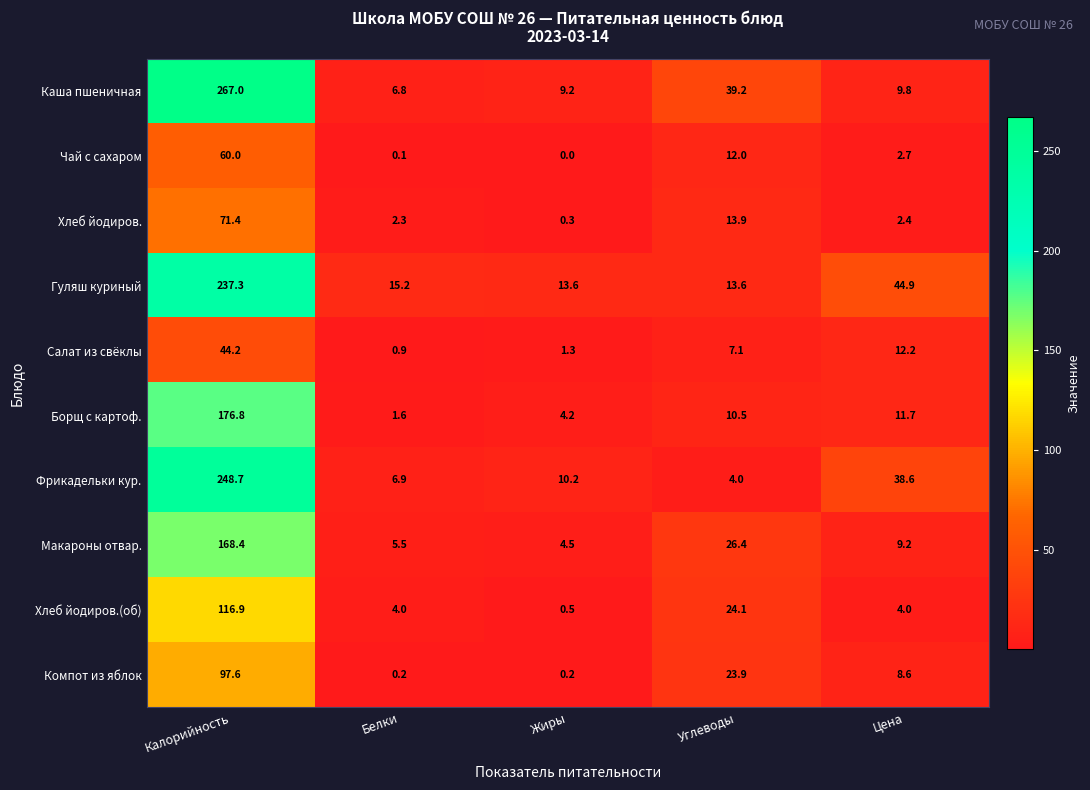

Where does the Хлеб йодиров. series first go above 2?

Калорийность